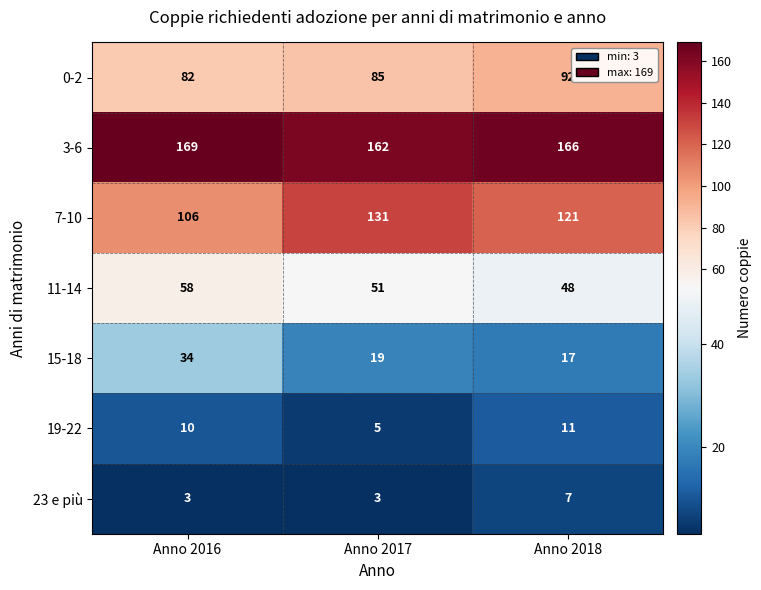

Is it true that 23 e più equals 11 at Anno 2018?

False